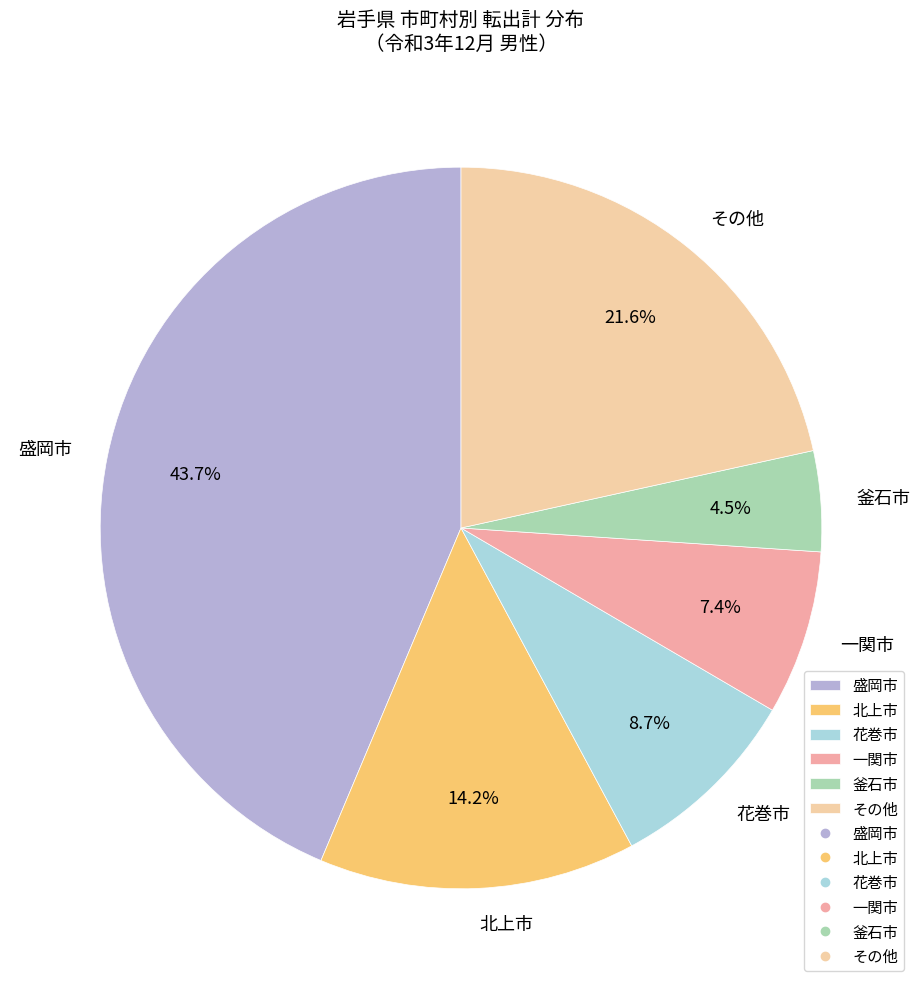

Which category has the smallest portion of the pie?

釜石市